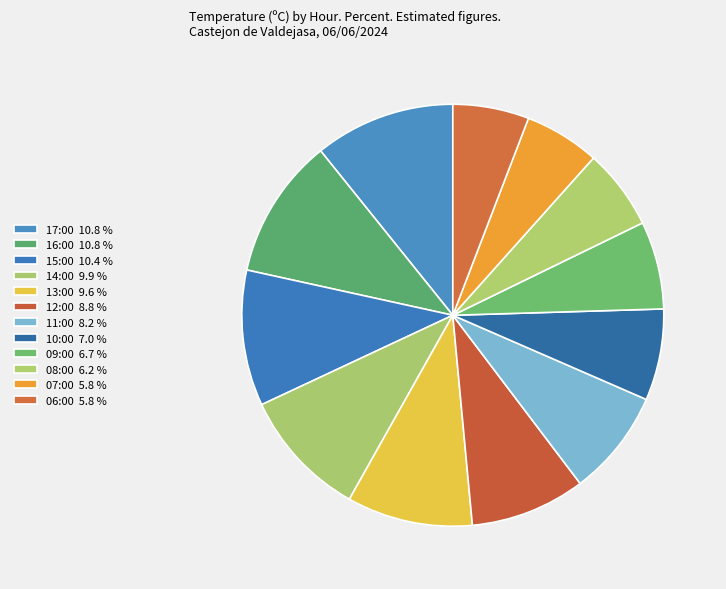

What percentage is the 14:00 slice, to the nearest percent?

10%